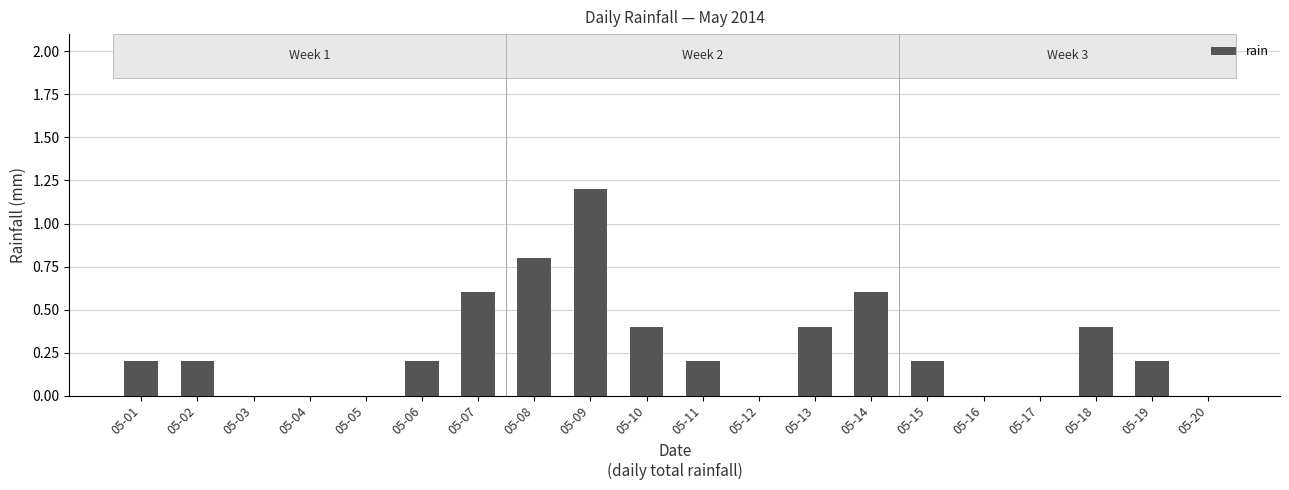

What is the change in value from 05-04 to 05-10?

+0.4